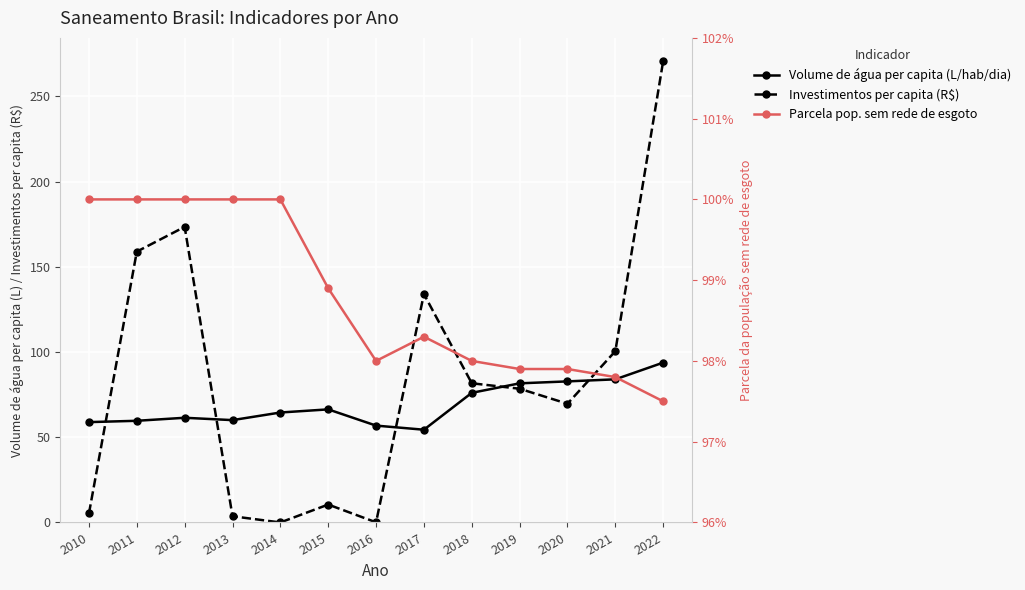

Between 2010 and 2015, which series saw the biggest shift?

Volume de água per capita (L/hab/dia)